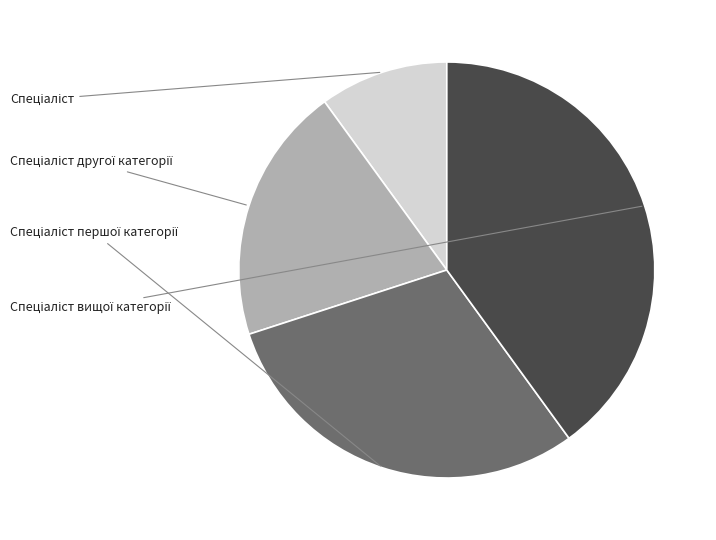

Does Спеціаліст вищої категорії account for over 50% of the chart?

No